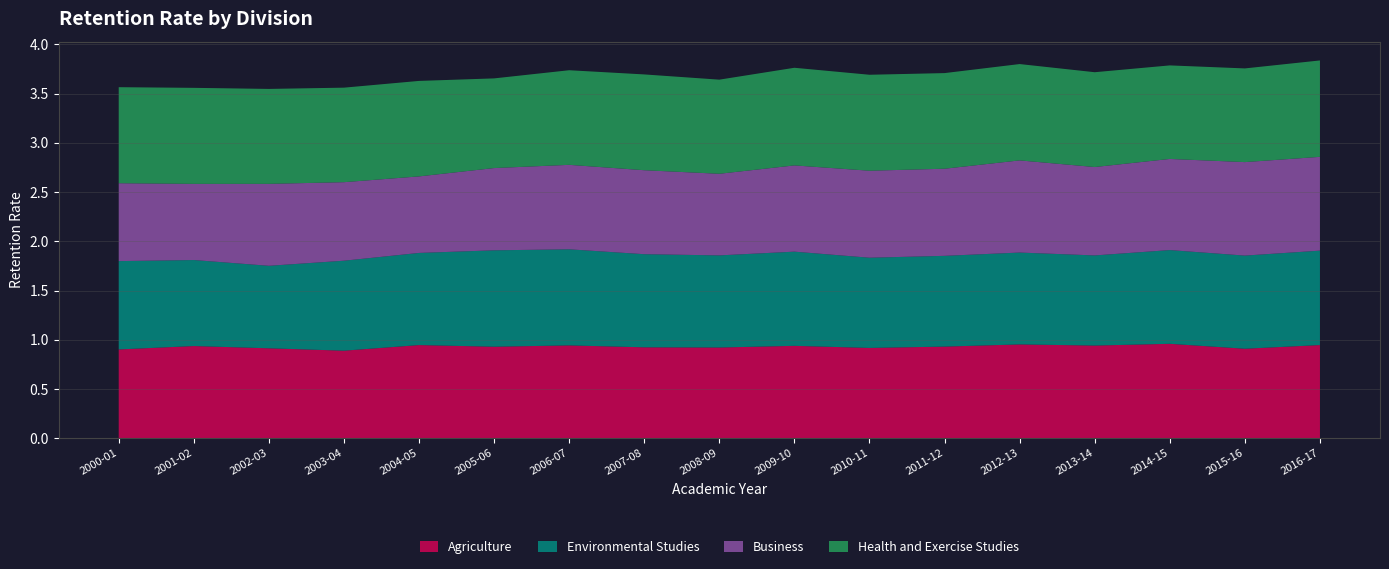

Reading left to right, extract all data points from this chart.

Agriculture: 0.9	0.9	0.9	0.9	0.9	0.9	0.9	0.9	0.9	0.9	0.9	0.9	1.0	0.9	1.0	0.9	0.9
Environmental Studies: 0.9	0.9	0.8	0.9	0.9	1.0	1.0	0.9	0.9	1.0	0.9	0.9	0.9	0.9	1.0	0.9	1.0
Business: 0.8	0.8	0.8	0.8	0.8	0.8	0.9	0.9	0.8	0.9	0.9	0.9	0.9	0.9	0.9	0.9	1.0
Health and Exercise Studies: 1.0	1.0	1.0	1.0	1.0	0.9	1.0	1.0	1.0	1.0	1.0	1.0	1.0	1.0	0.9	1.0	1.0